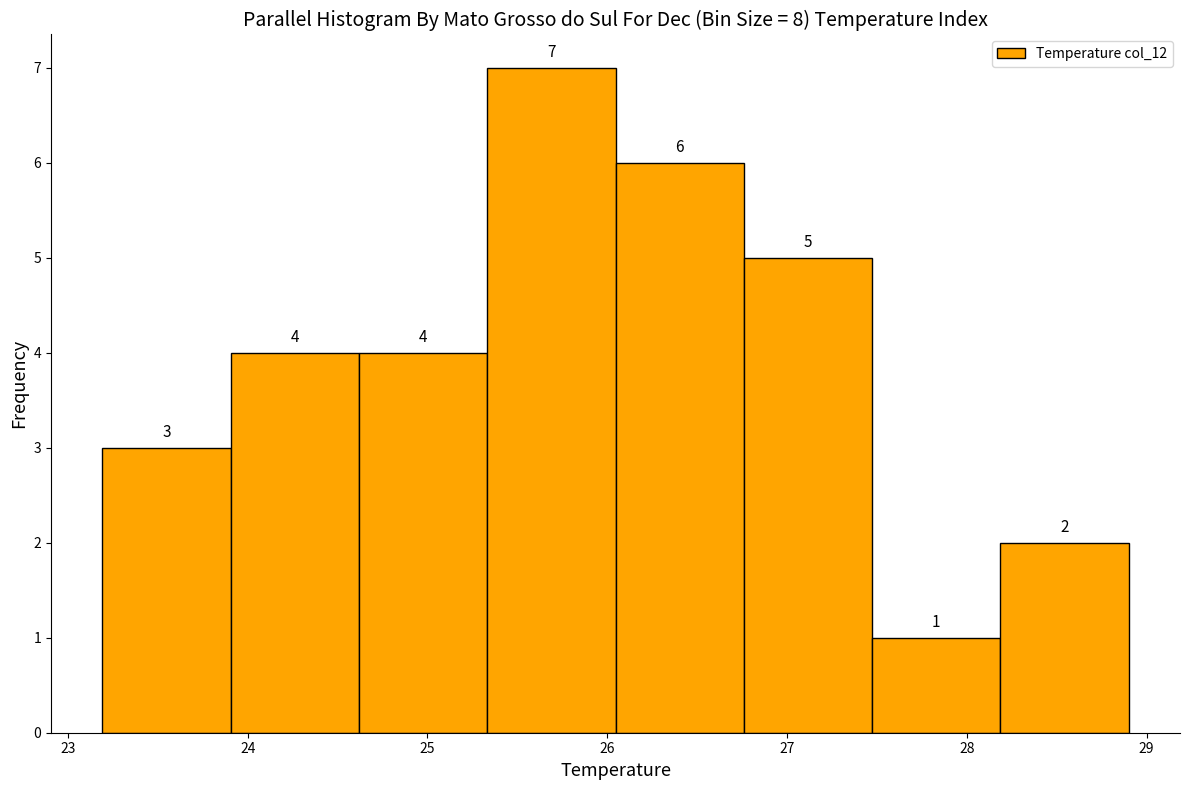

What is the height of the bar covering 26.0 to 26.8 on the x-axis? The bar edges are not printed on the chart, so give them approximately, as read against the axis.

6